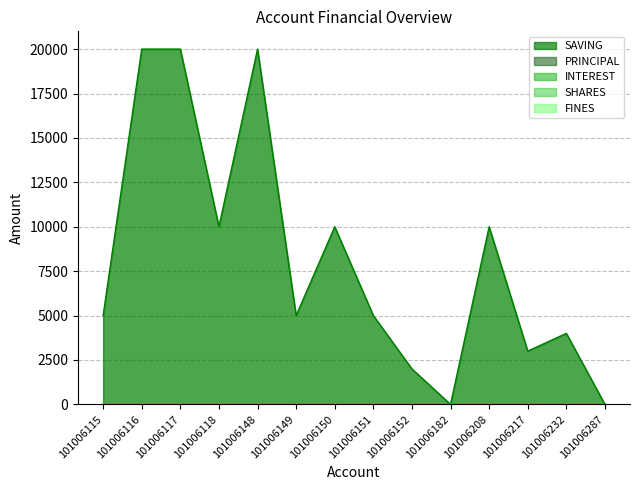

Rank the series by their maximum value, from highest to lowest.

SAVING, PRINCIPAL, INTEREST, SHARES, FINES